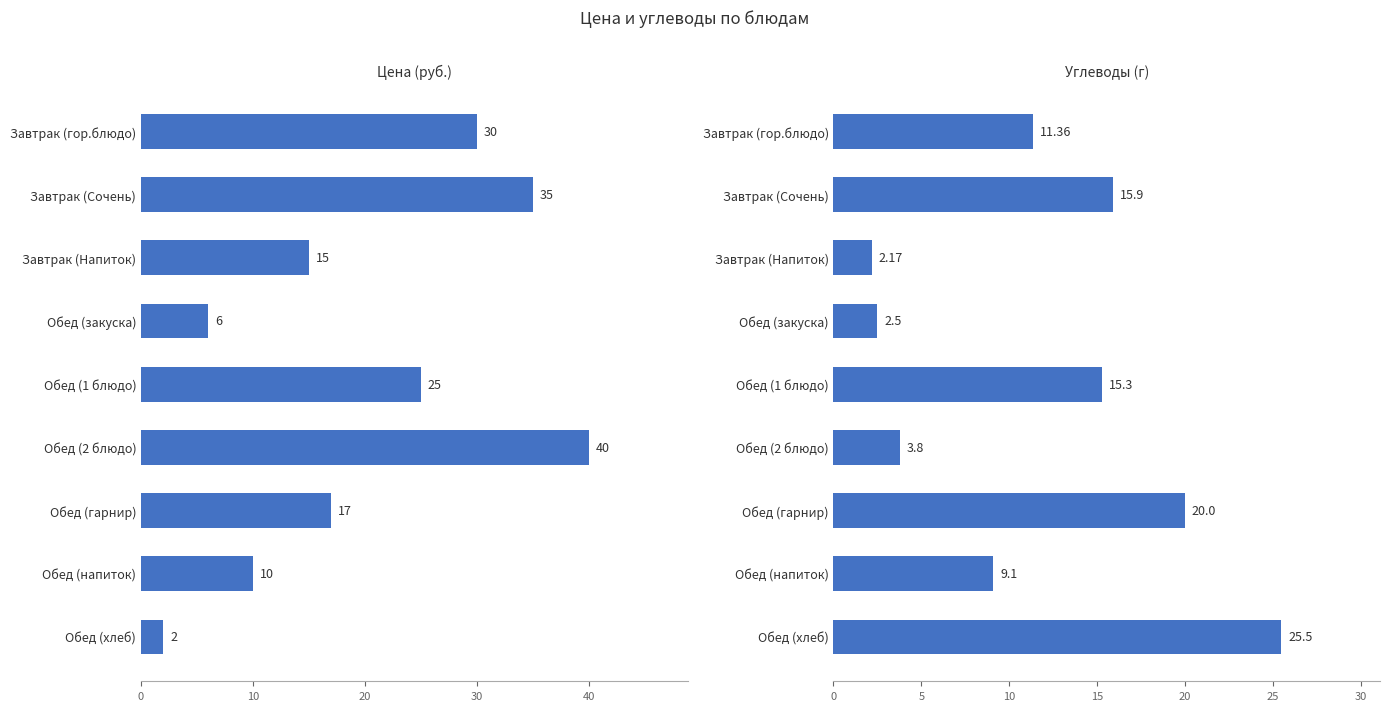

Is the value of Углеводы (г) at Обед (2 блюдо) greater than the value of Цена (руб.) at Обед (2 блюдо)?

No